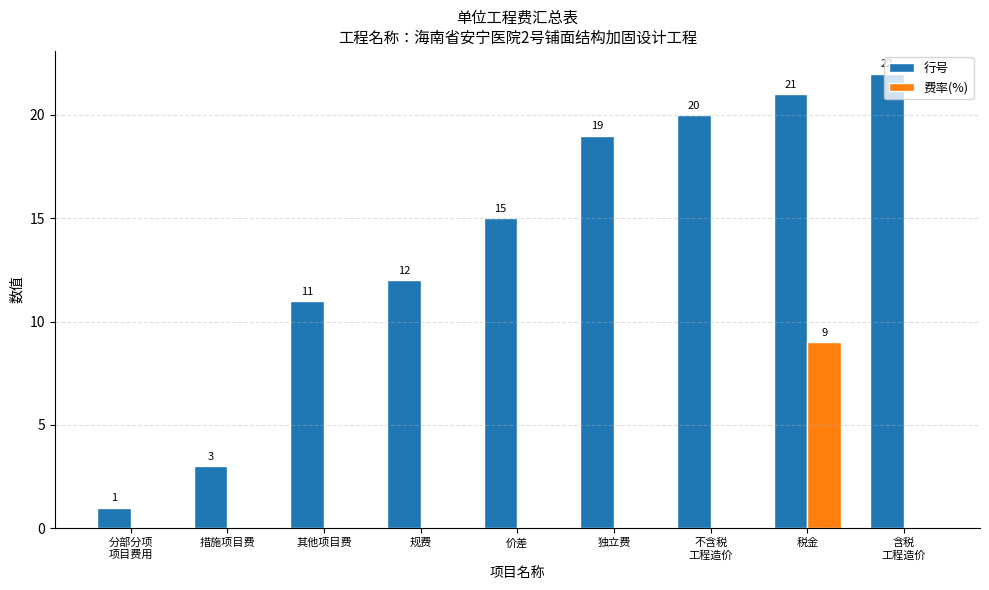

Reading left to right, list all the values displayed in this chart.

行号: 1	3	11	12	15	19	20	21	22
费率(%): 0	0	0	0	0	0	0	9	0